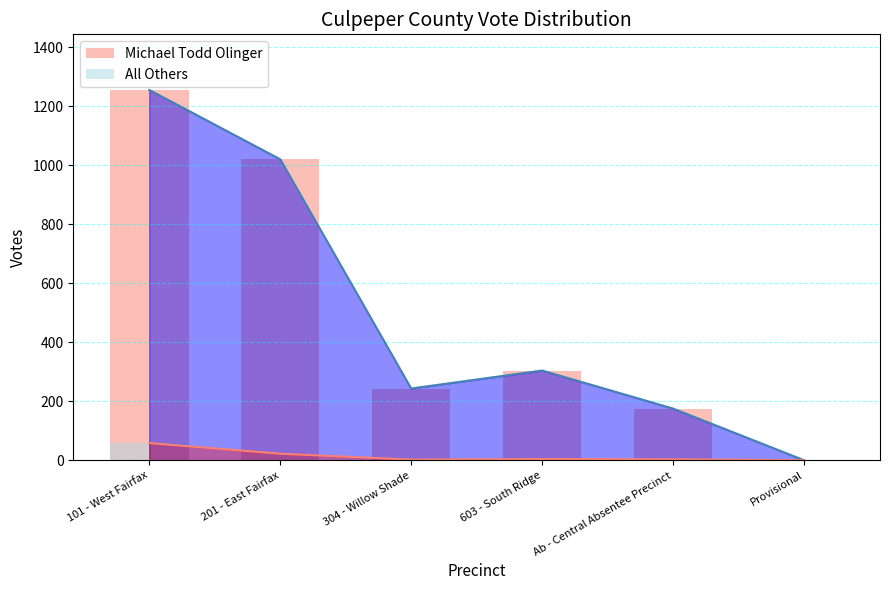

Is the value of All Others at Ab - Central Absentee Precinct greater than the value of Michael Todd Olinger at 201 - East Fairfax?

No